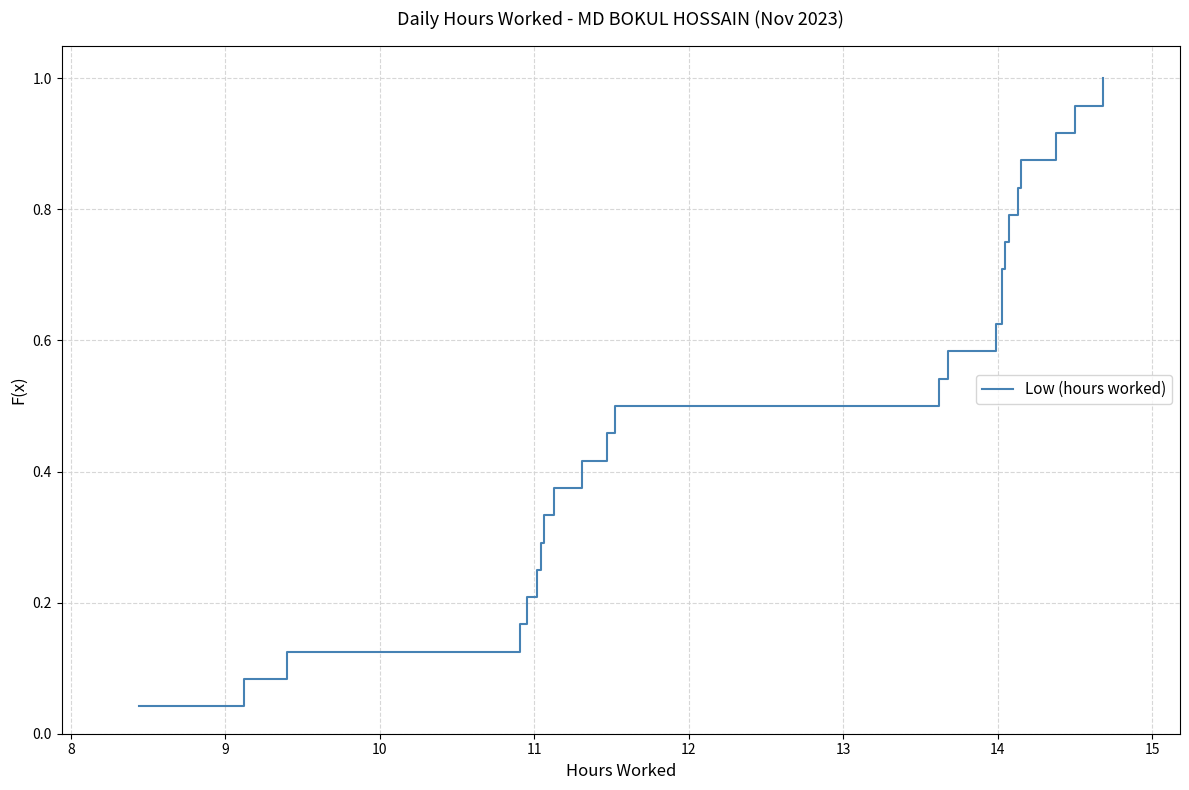

What is the change in value from 19 to 23?

+0.2